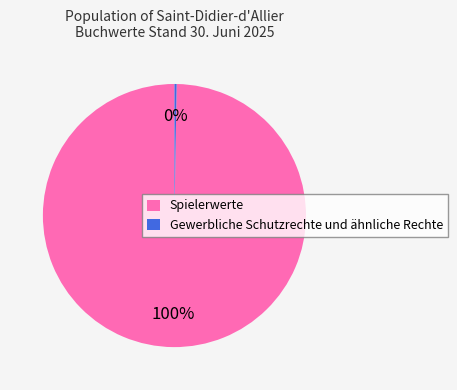

To the nearest percent, what is the average slice percentage?

50%